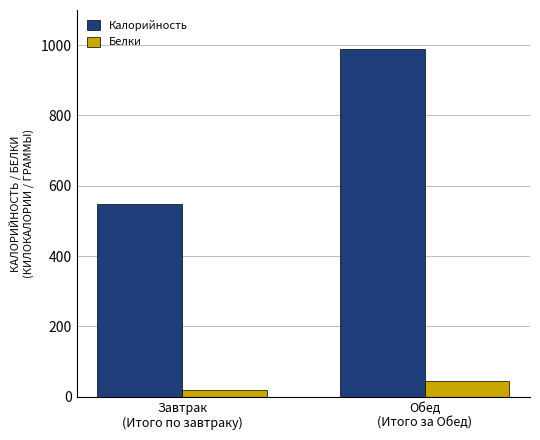

What is the sum of all Калорийность values?

1537.6